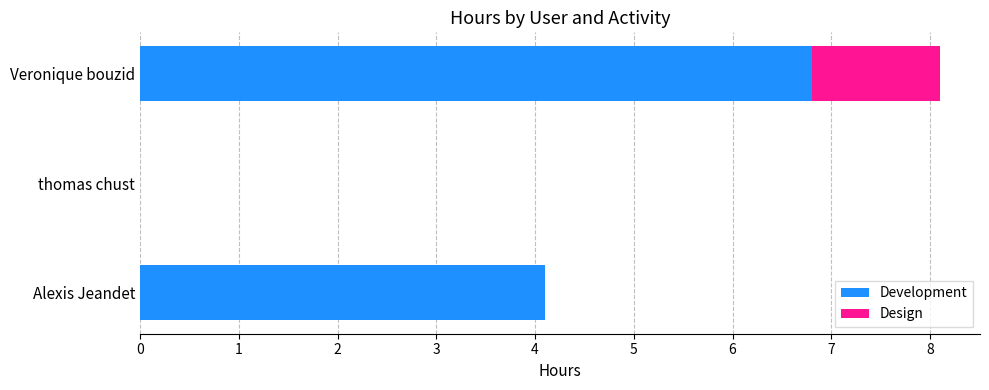

What is the sum of the Development values at Alexis Jeandet and Veronique bouzid?

10.9